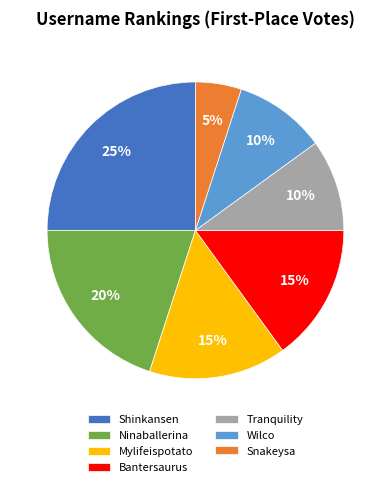

How many segments does this pie chart have?

7